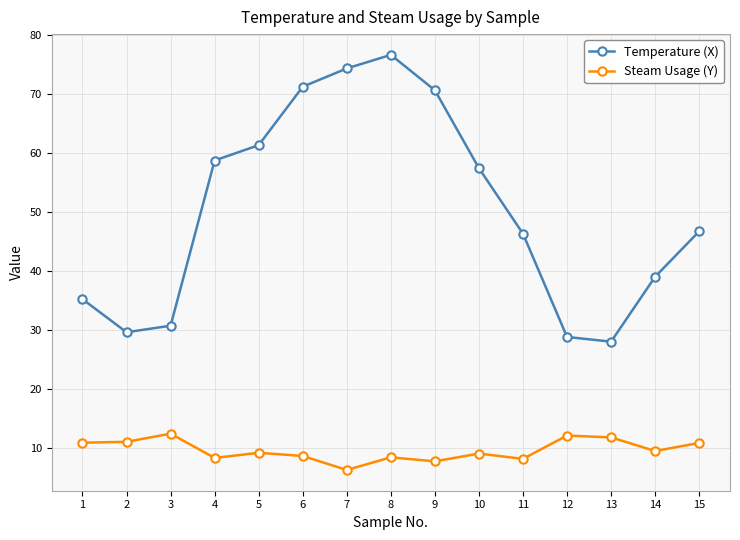

True or false: Temperature (X) and Steam Usage (Y) intersect in this chart.

False